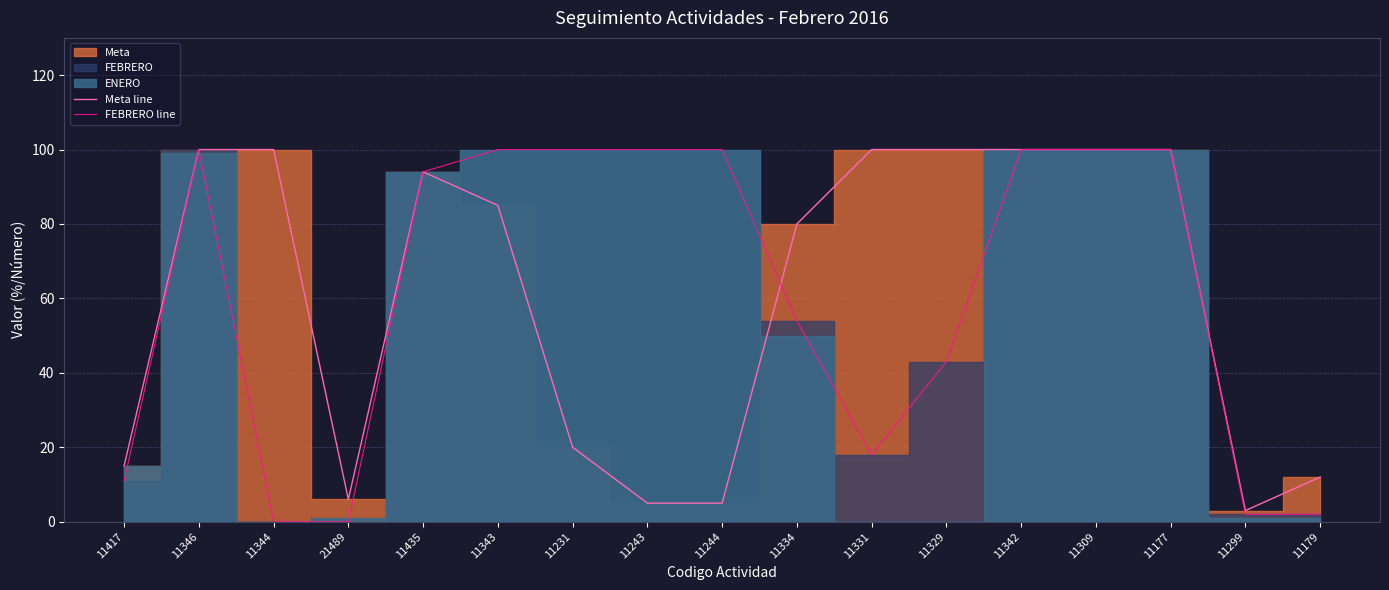

Is the value of Meta line at 11343 greater than the value of FEBRERO line at 11309?

No